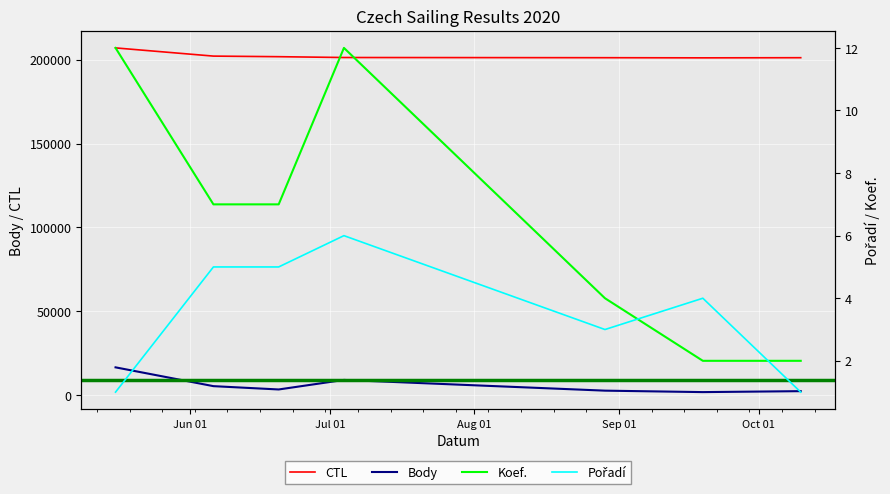

What is the greatest value displayed?

207043